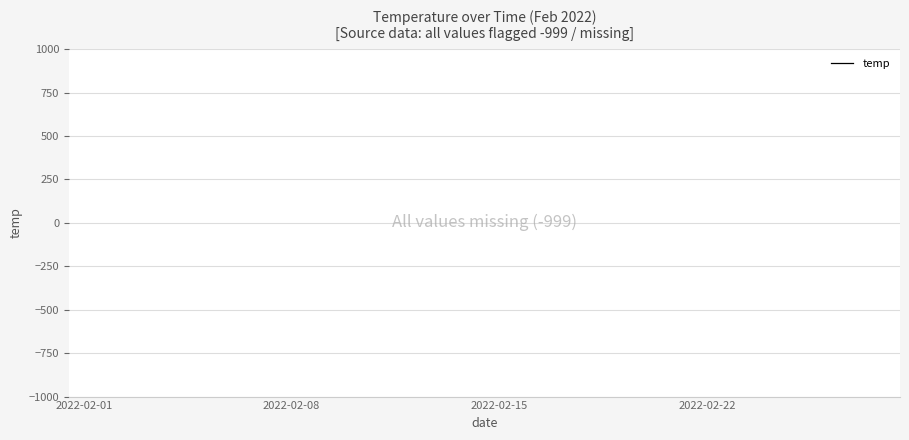

True or false: there are more than 0 points higher than both neighbors.

False